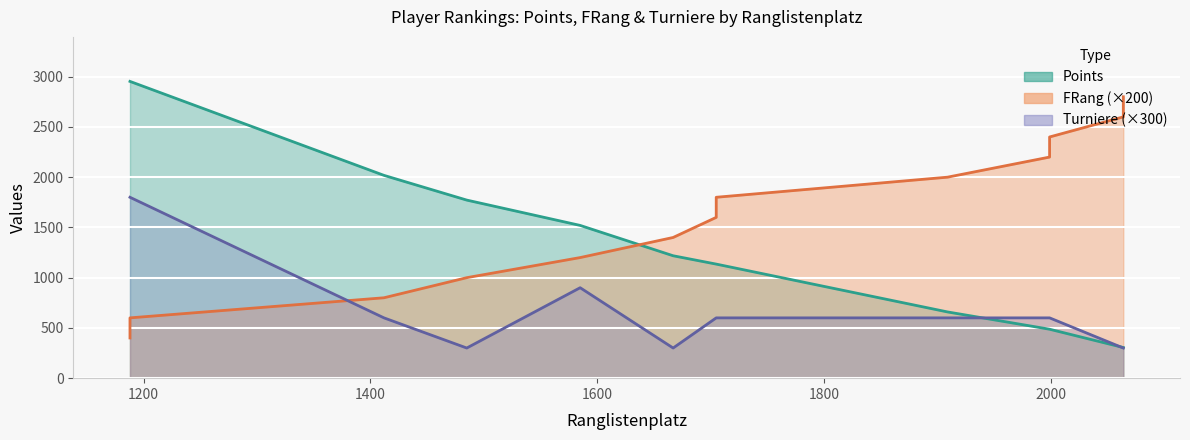

The value of FRang at 1667 is 1400. True or false?

True